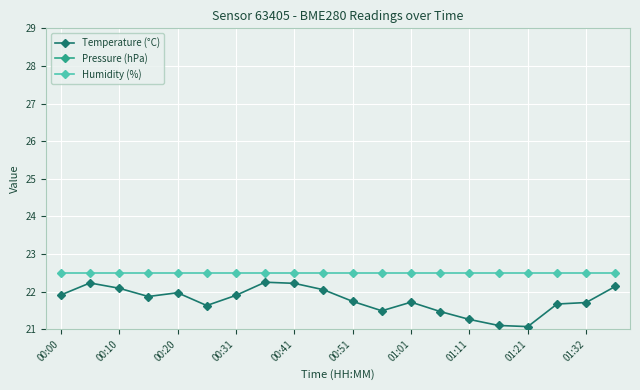

What are all the series names shown in the legend?

Temperature (°C), Pressure (hPa), Humidity (%)